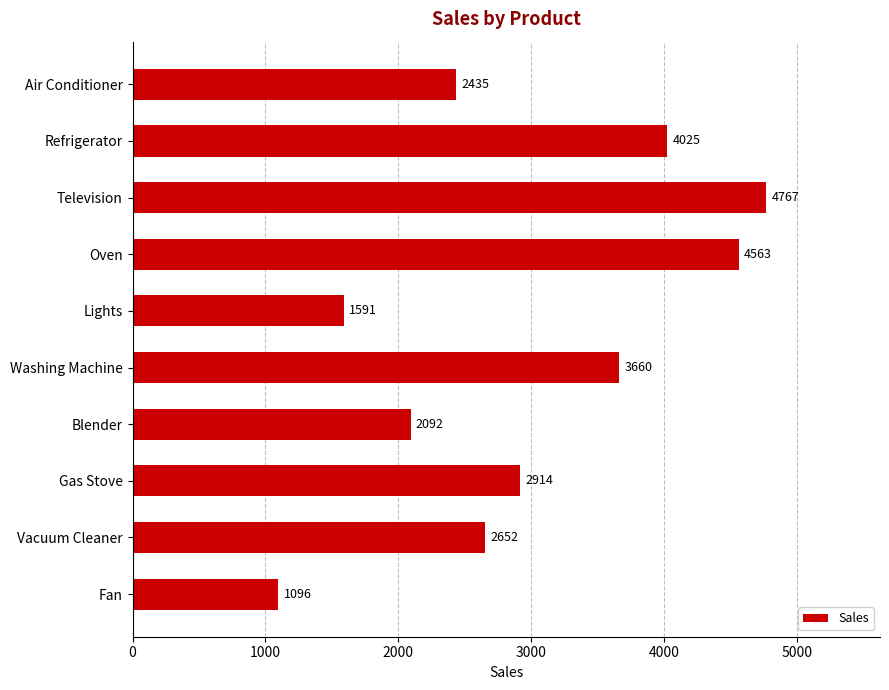

What is the difference between the maximum and minimum values?

3671